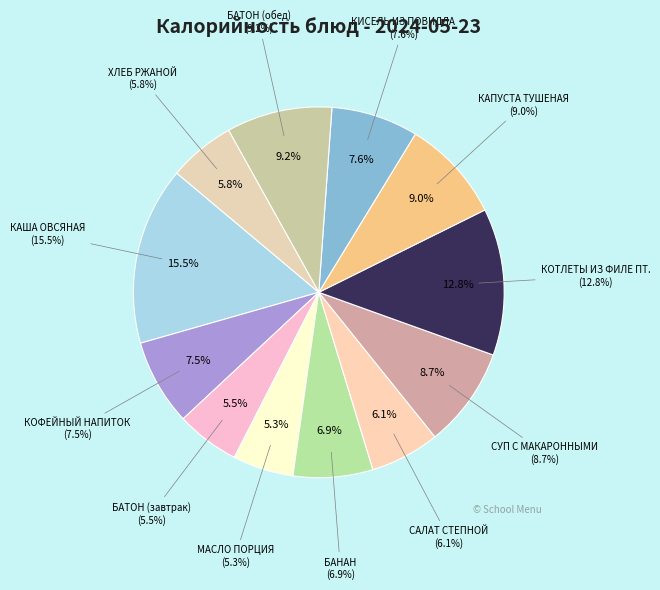

What percentage is NOT represented by ХЛЕБ РЖАНОЙ?

94.2%